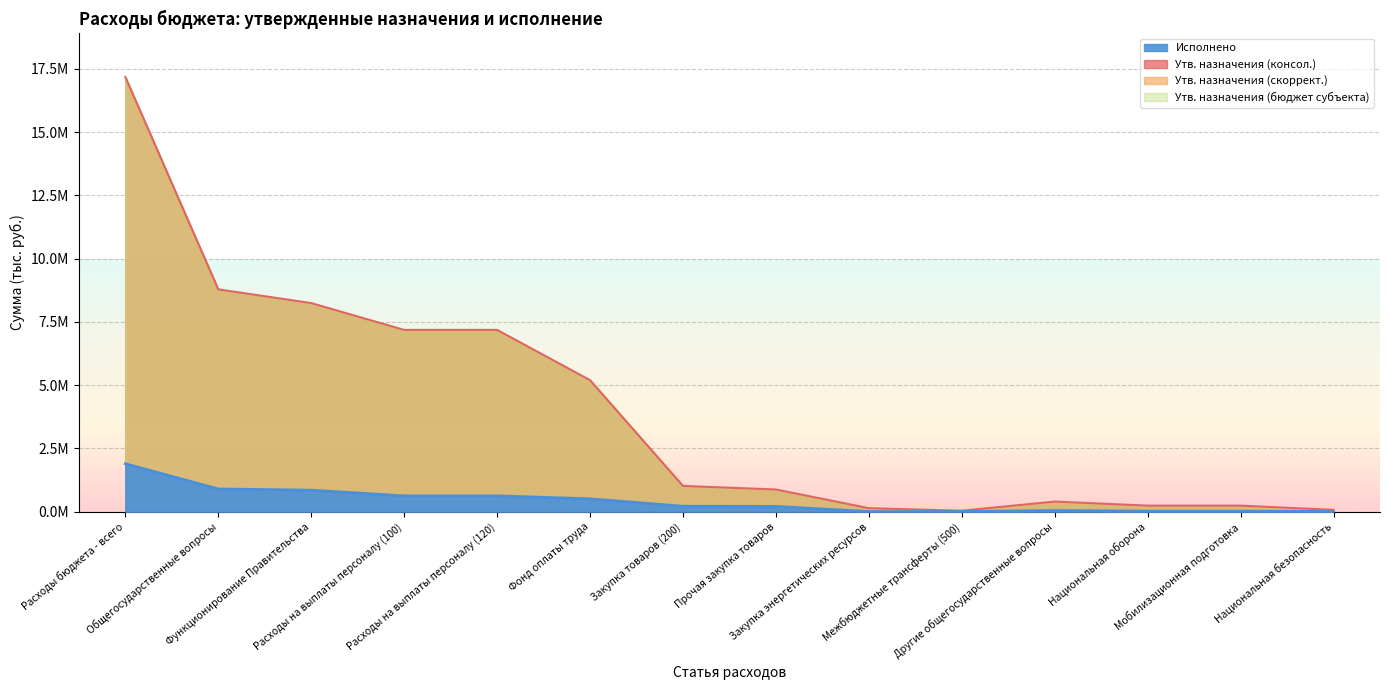

True or false: Утв. назначения (скоррект.) has a value of 38163.5 at Мобилизационная подготовка.

False